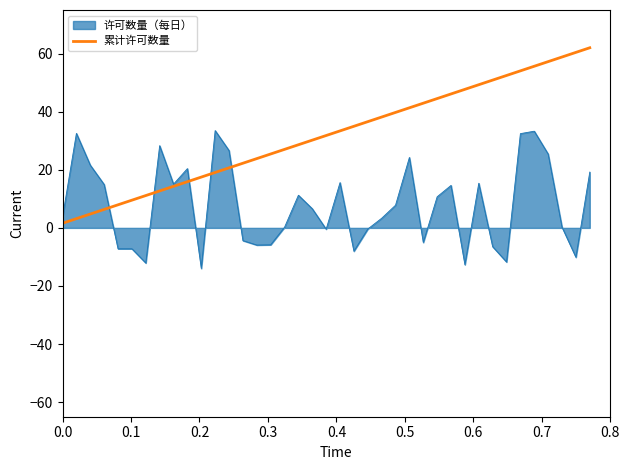

Rank the series by their maximum value, from lowest to highest.

许可数量（每日）, 累计许可数量